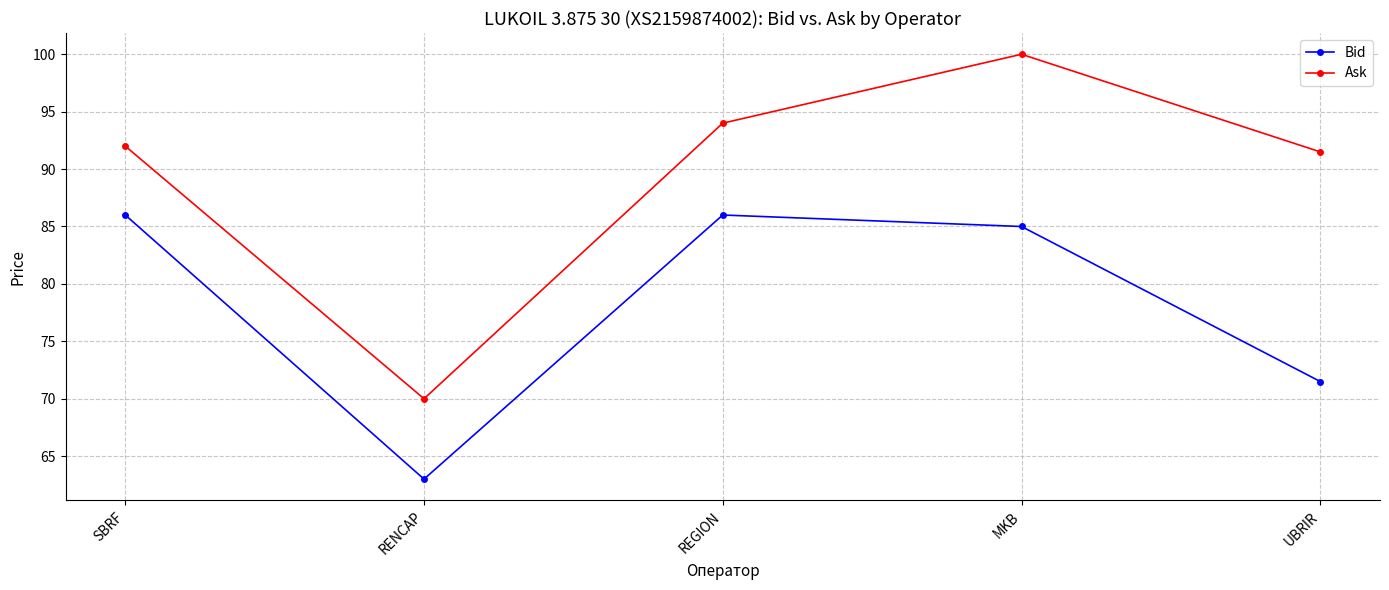

Is it true that Ask equals 34.6 at RENCAP?

False